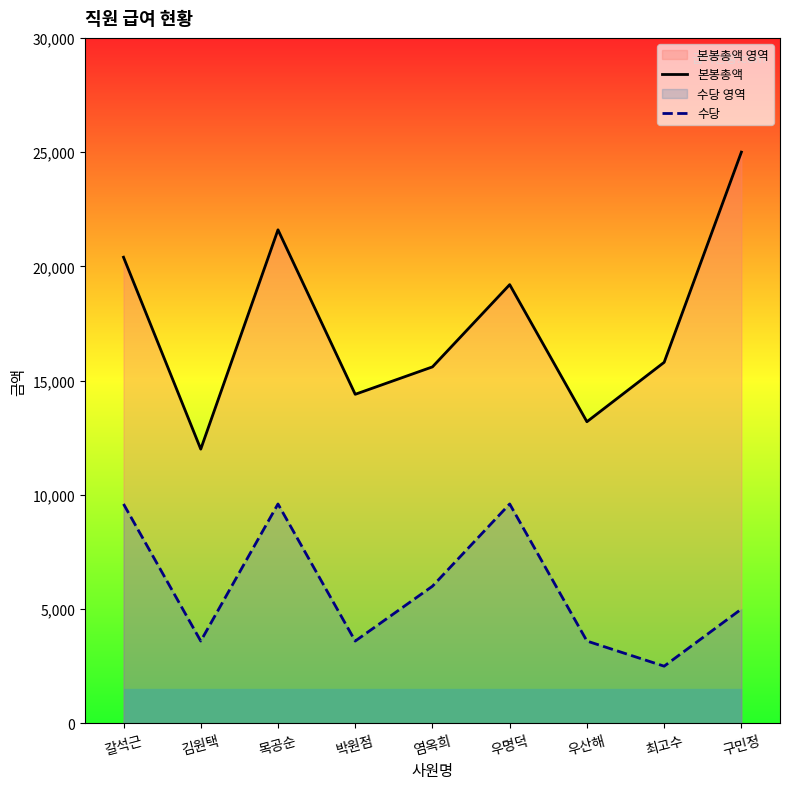

Is the value of 수당 at 우명덕 greater than the value of 본봉총액 at 갈석근?

No